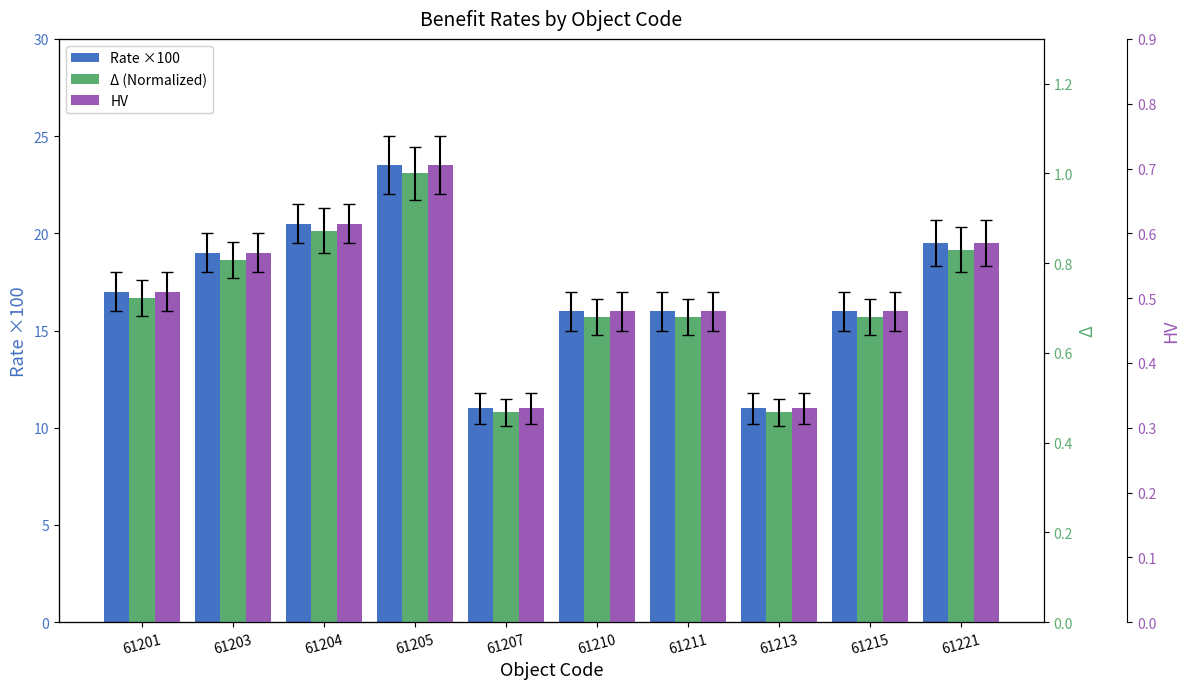

Reading left to right, what are all the values shown in this chart?

Rate ×100: 61201=17.0	61203=19.0	61204=20.5	61205=23.5	61207=11.0	61210=16.0	61211=16.0	61213=11.0	61215=16.0	61221=19.5
Δ (Normalized): 61201=0.7	61203=0.8	61204=0.9	61205=1.0	61207=0.5	61210=0.7	61211=0.7	61213=0.5	61215=0.7	61221=0.8
HV: 61201=0.5	61203=0.6	61204=0.6	61205=0.7	61207=0.3	61210=0.5	61211=0.5	61213=0.3	61215=0.5	61221=0.6